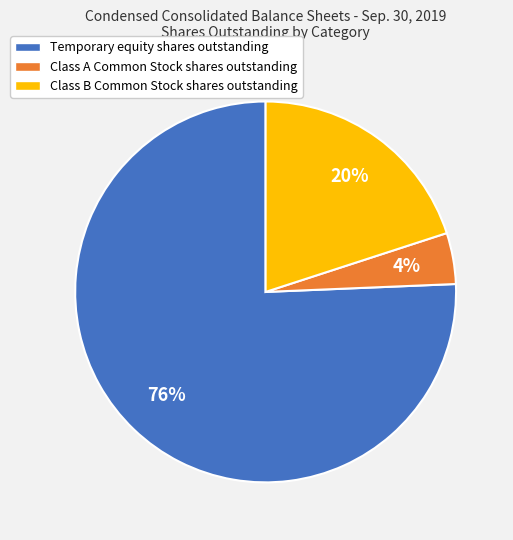

Which category has the smallest portion of the pie?

Class A Common Stock shares outstanding